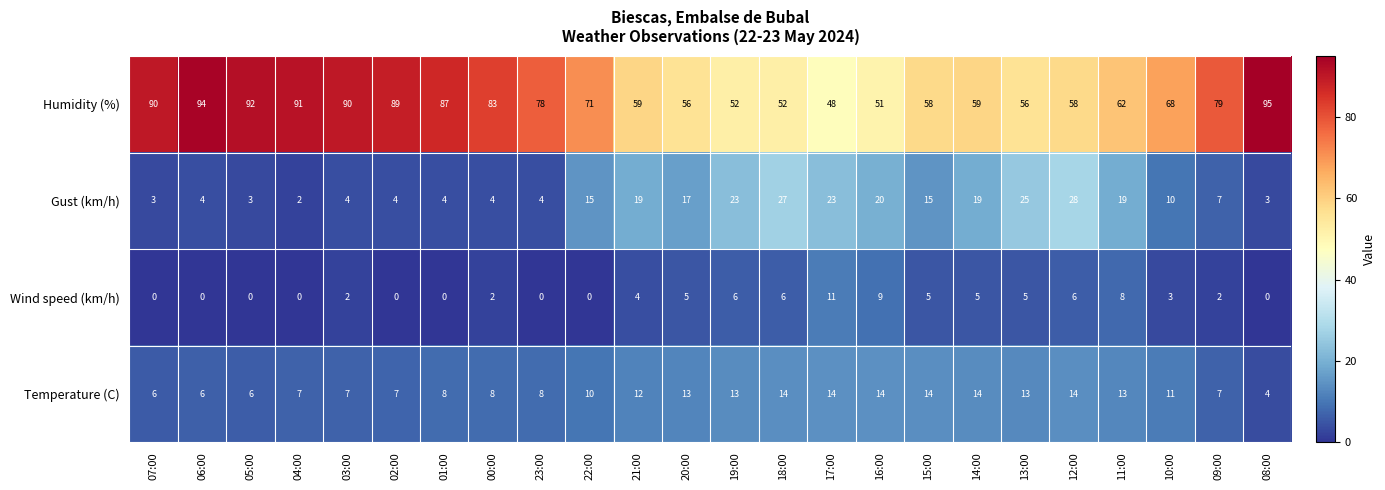

List the series in order of their peak value, highest first.

Humidity (%), Gust (km/h), Temperature (C), Wind speed (km/h)